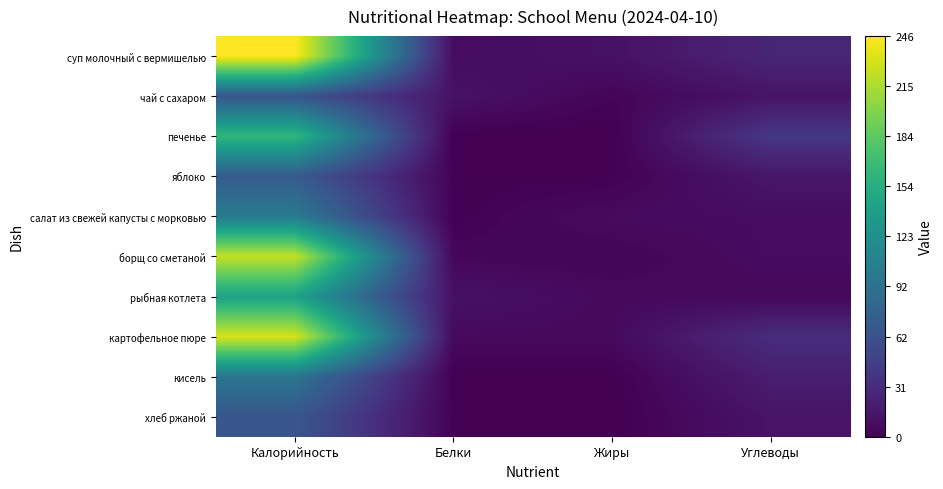

What is the spread (max minus min) of values at Калорийность?

180